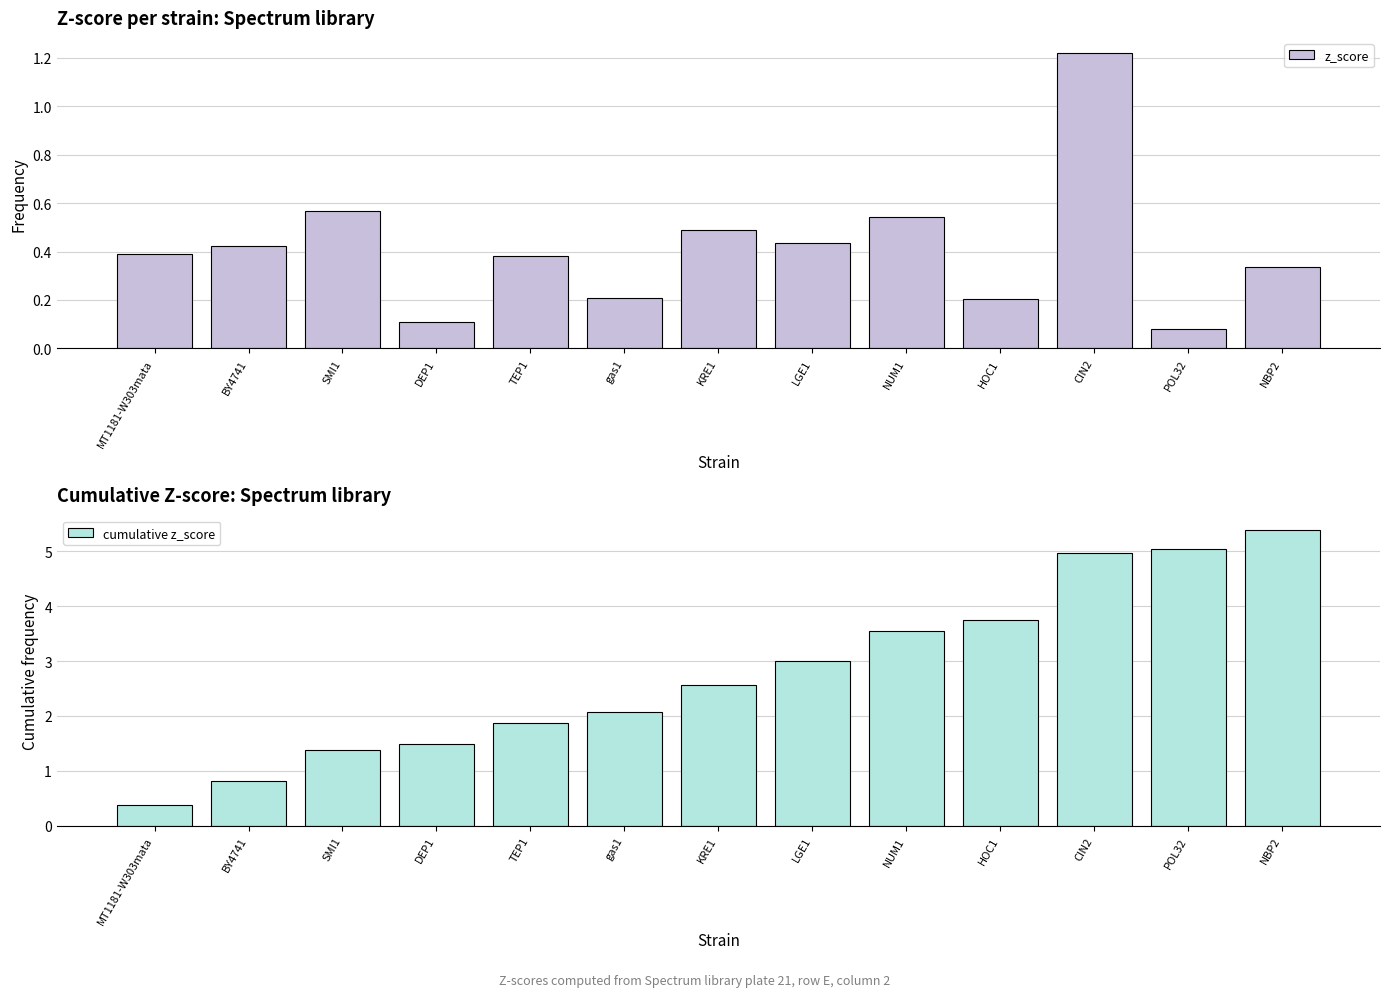

How many values in the cumulative z_score series are below 2?

5